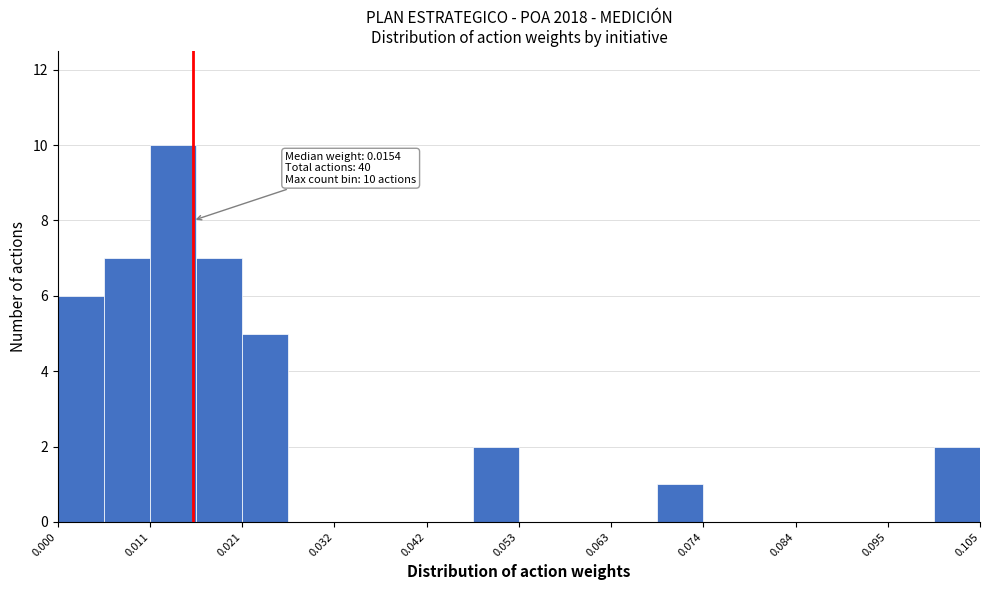

Read against the x-axis, roughly where is the centre of the tallest bar?

0.014